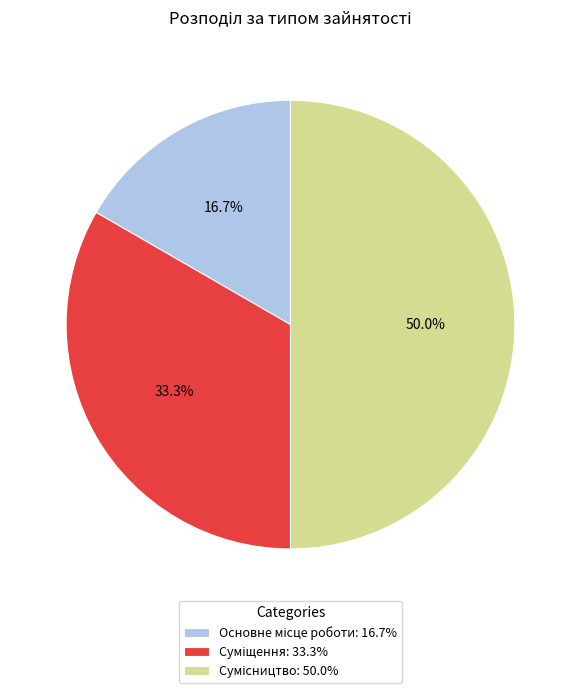

Does any single category account for the majority?

No